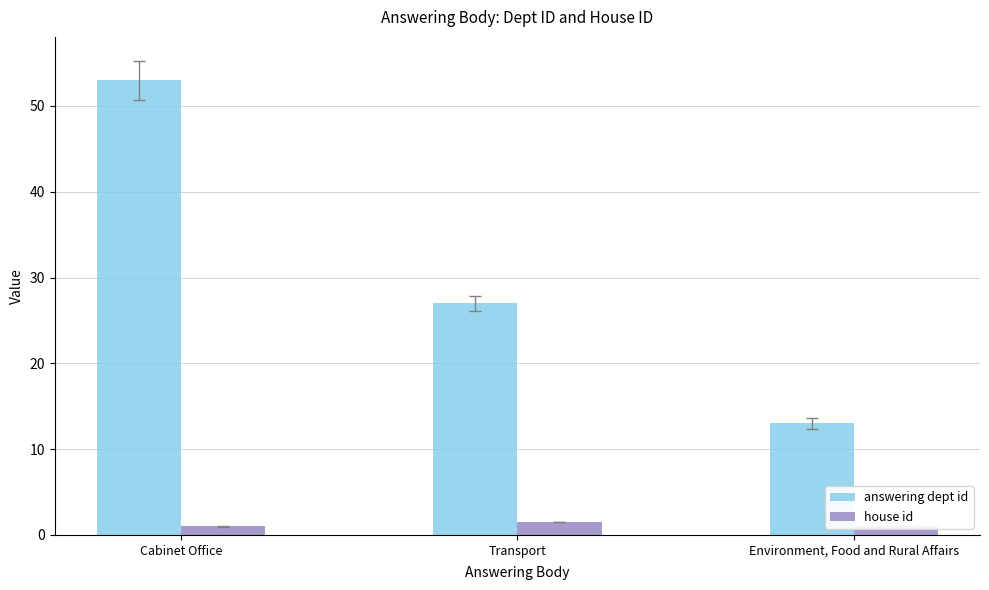

Which series has the widest spread of values?

answering dept id